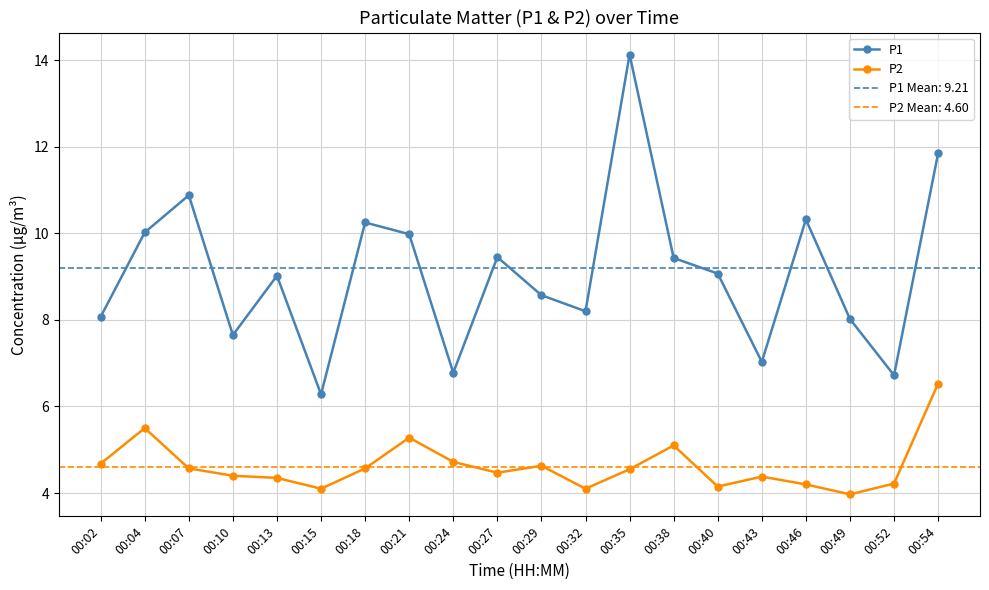

Read the P2 value at 00:10.

4.4